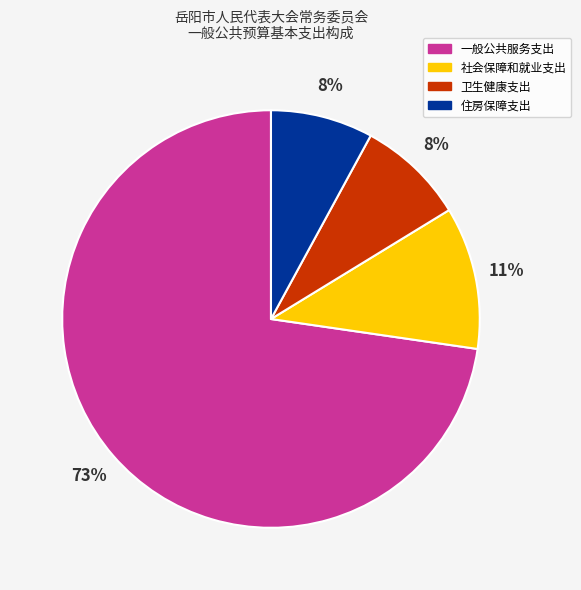

To the nearest percent, what is the combined percentage of 卫生健康支出 and 一般公共服务支出?

81%